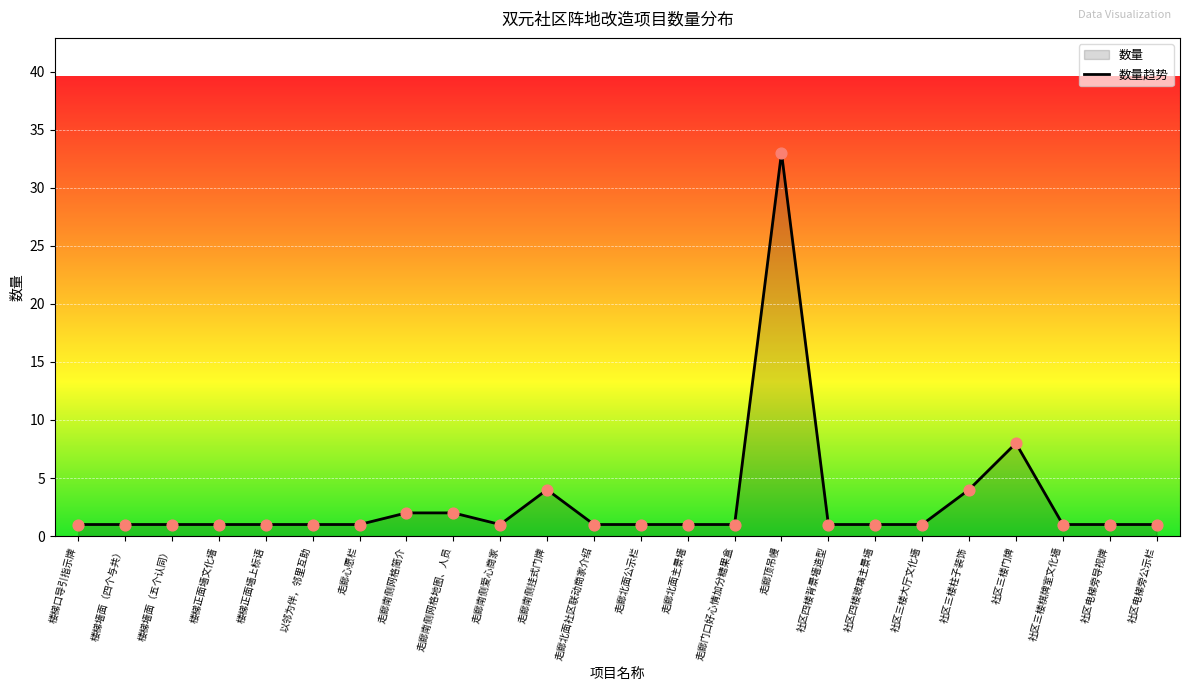

What is the change in value from 社区三楼大厅文化墙 to 社区三楼门牌?

+7